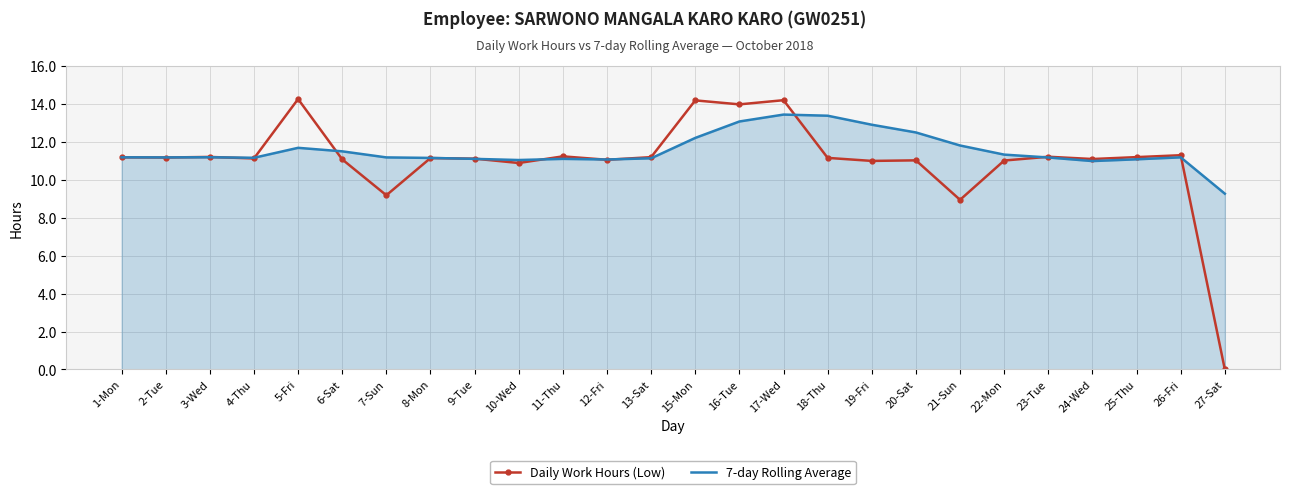

Which series changed the most between 5-Fri and 27-Sat?

Daily Work Hours (Low)